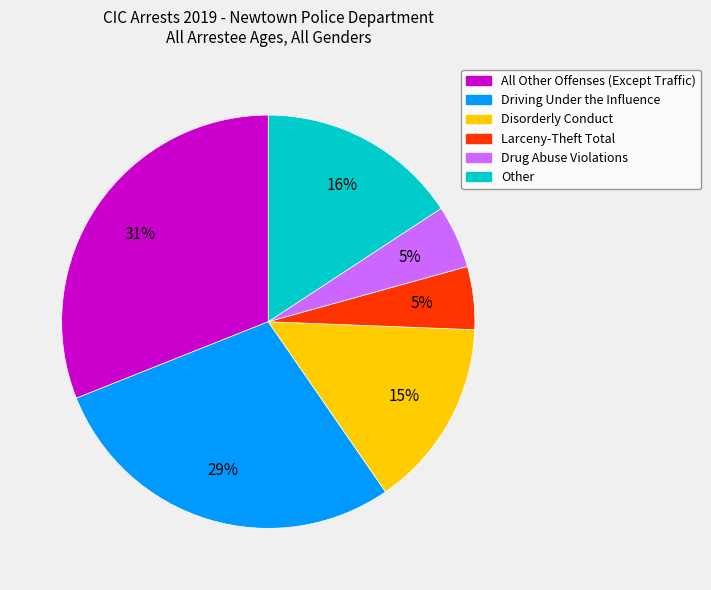

Does any single category account for the majority?

No